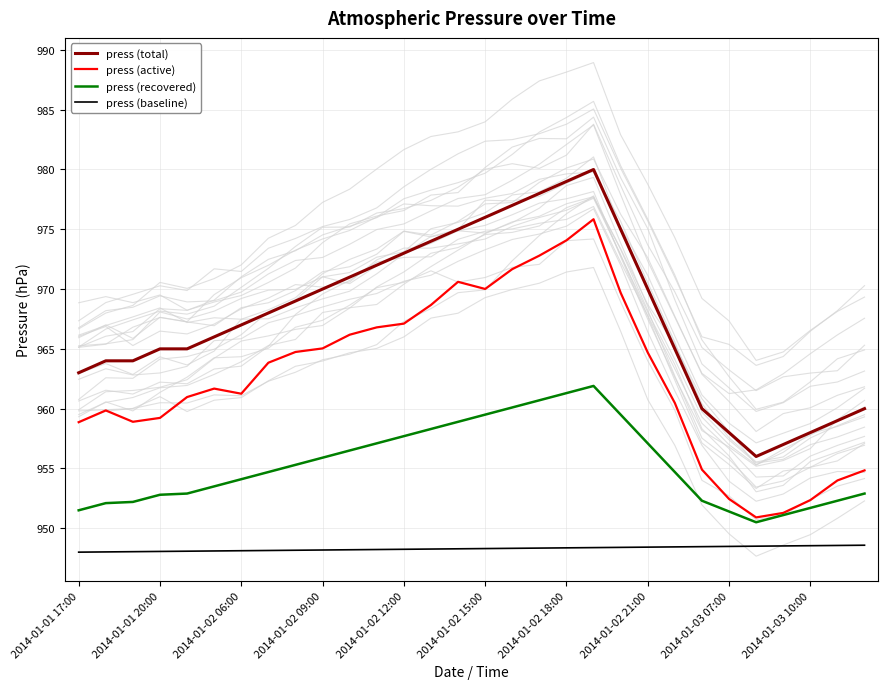

The value of press (baseline) at 11 is 489.4. True or false?

False